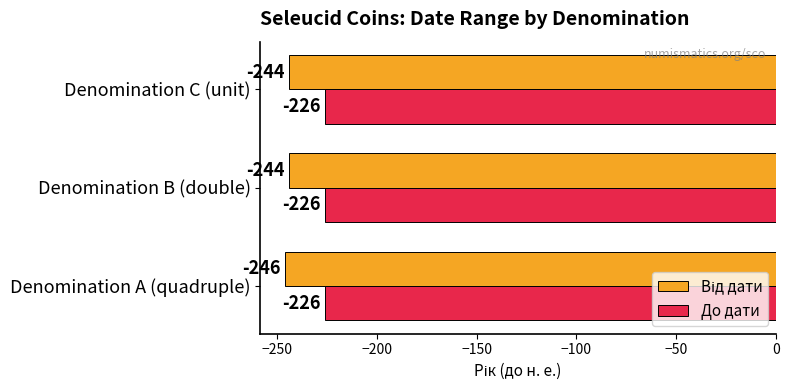

What is the total value across all series at Denomination B (double)?

-470